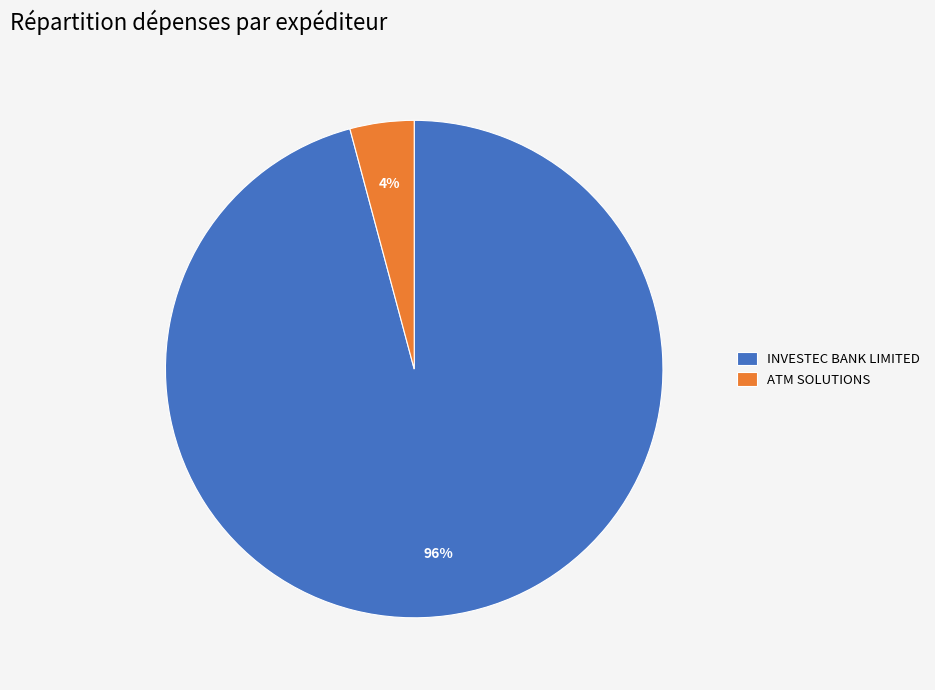

What percentage is the INVESTEC BANK LIMITED slice, to the nearest percent?

96%